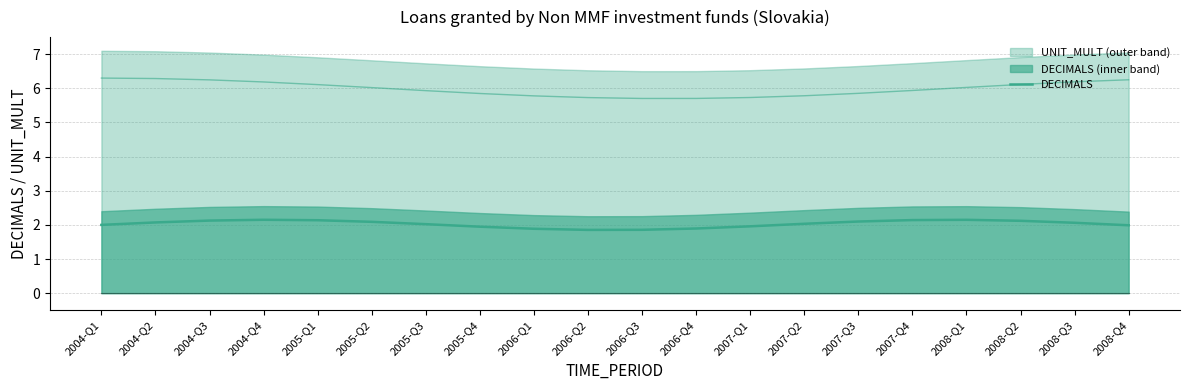

What is the difference between the maximum and minimum values in the UNIT_MULT series?

0.6